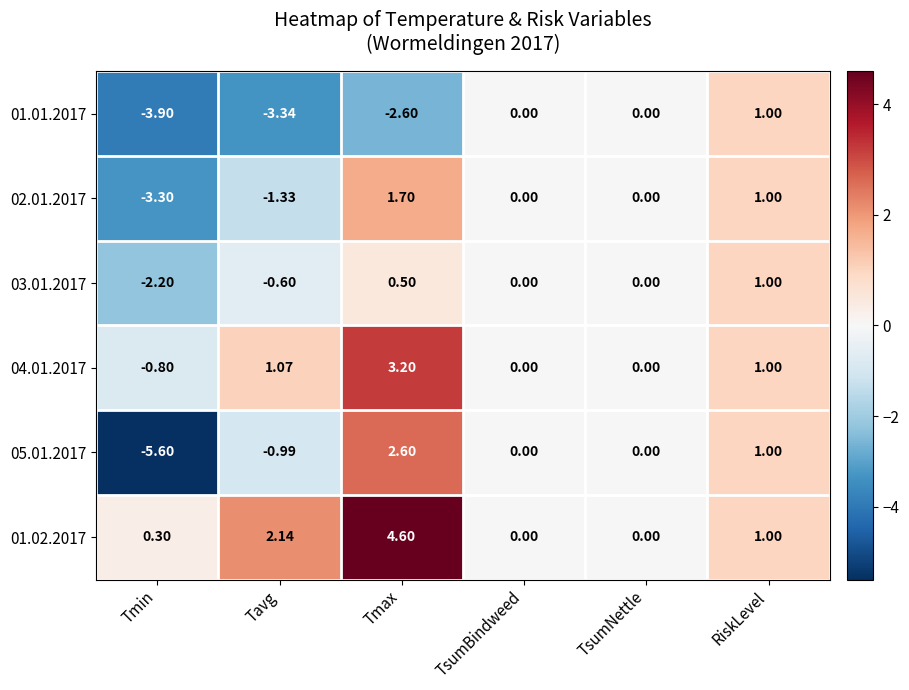

At which category does the chart reach its peak across all series?

Tmax